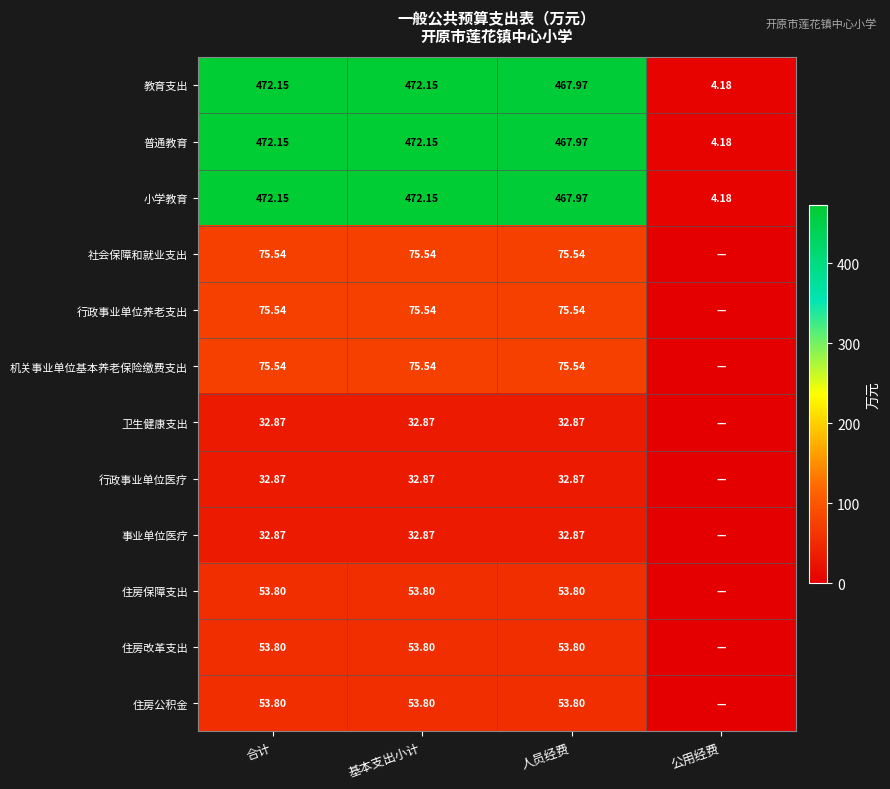

At which label does 小学教育 first exceed 472?

合计